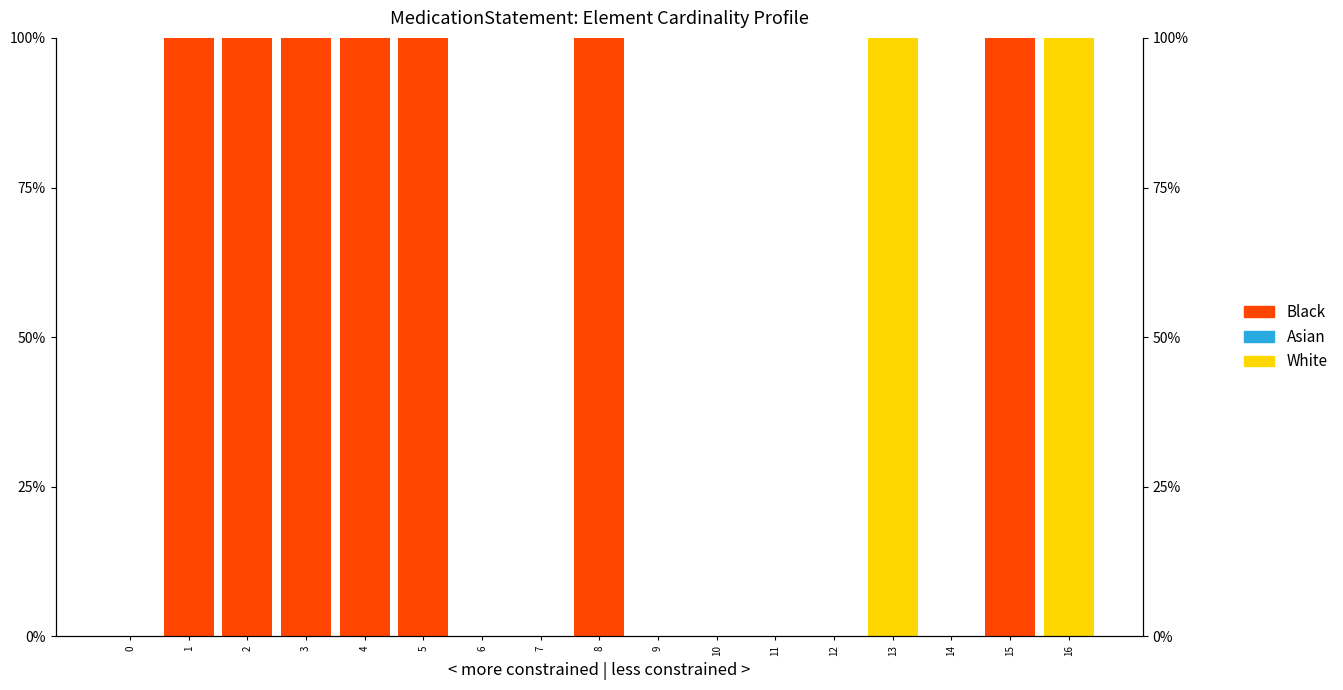

Reading left to right, what are all the values shown in this chart?

White: 0	0	0	0	0	0	0	0	0	0	0	0	0	100	0	0	100
Asian: 0	0	0	0	0	0	0	0	0	0	0	0	0	0	0	0	0
Black: 0	100	100	100	100	100	0	0	100	0	0	0	0	0	0	100	0